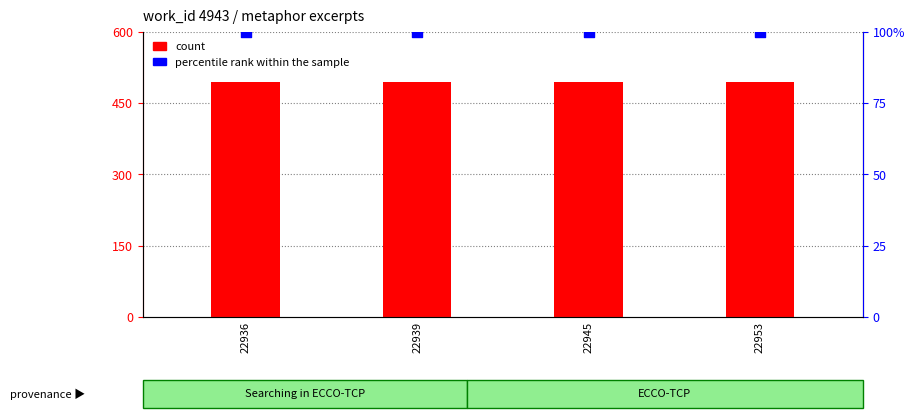

Which series has the largest total across all categories?

percentile rank within the sample